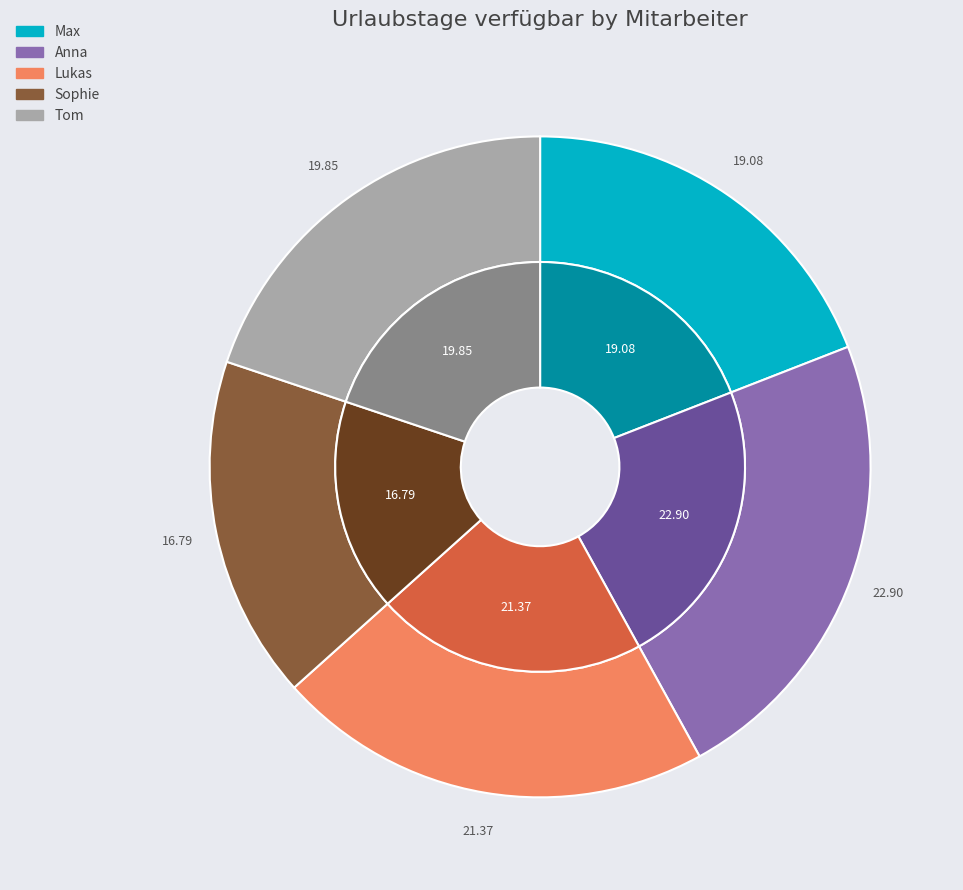

To the nearest percent, what portion does Anna represent?

23%